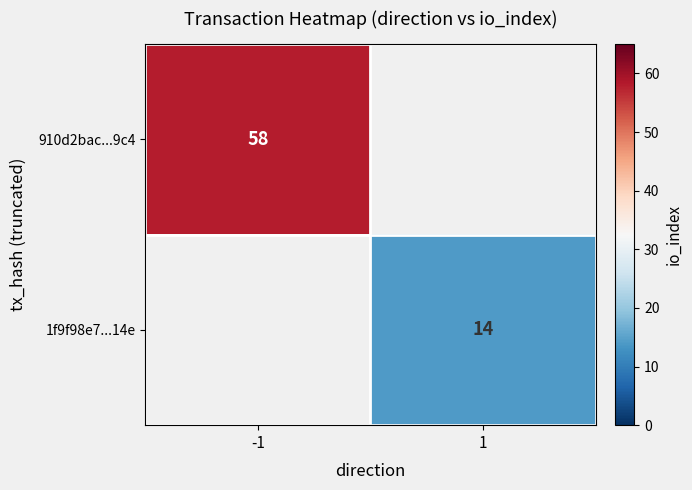

Between 1 and -1, which is larger?

-1